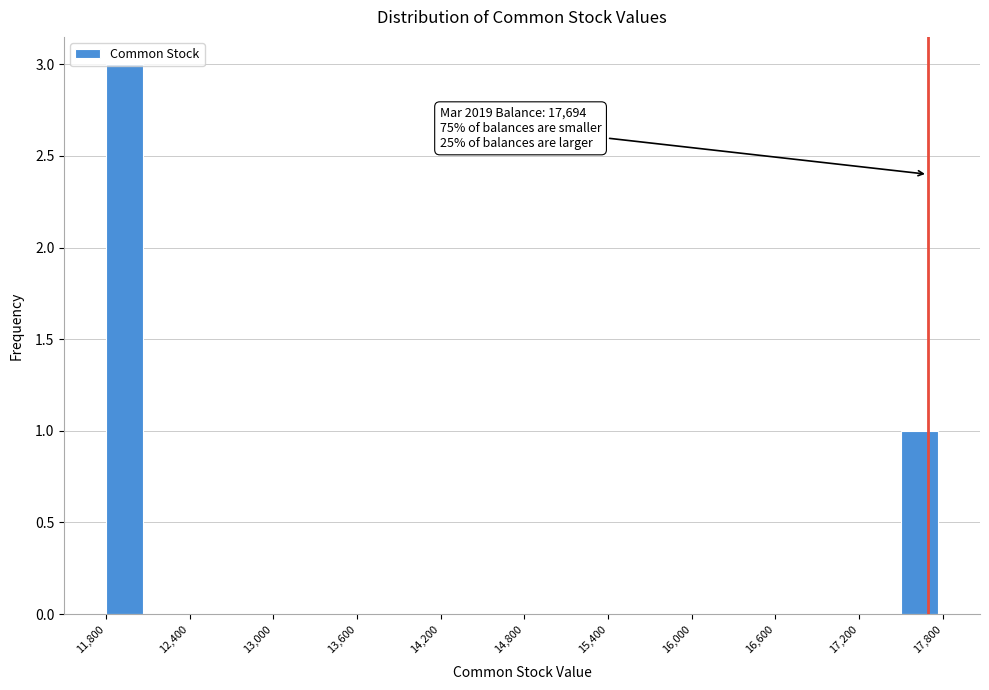

Read against the x-axis, roughly where is the centre of the tallest bar?

11900